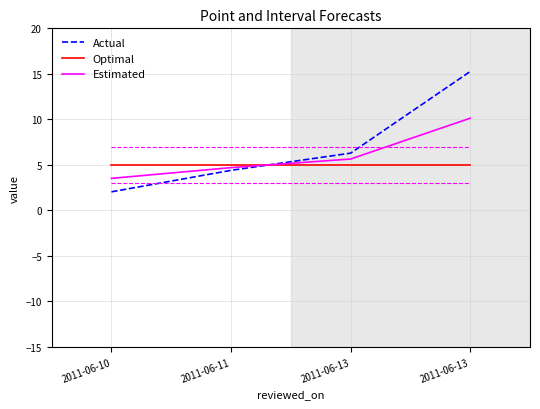

What are all the series names shown in the legend?

Actual, Optimal, Estimated